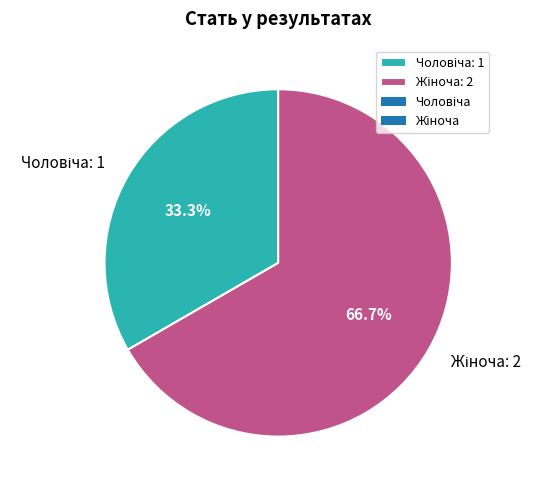

What percentage is NOT represented by Жіноча?

33.3%